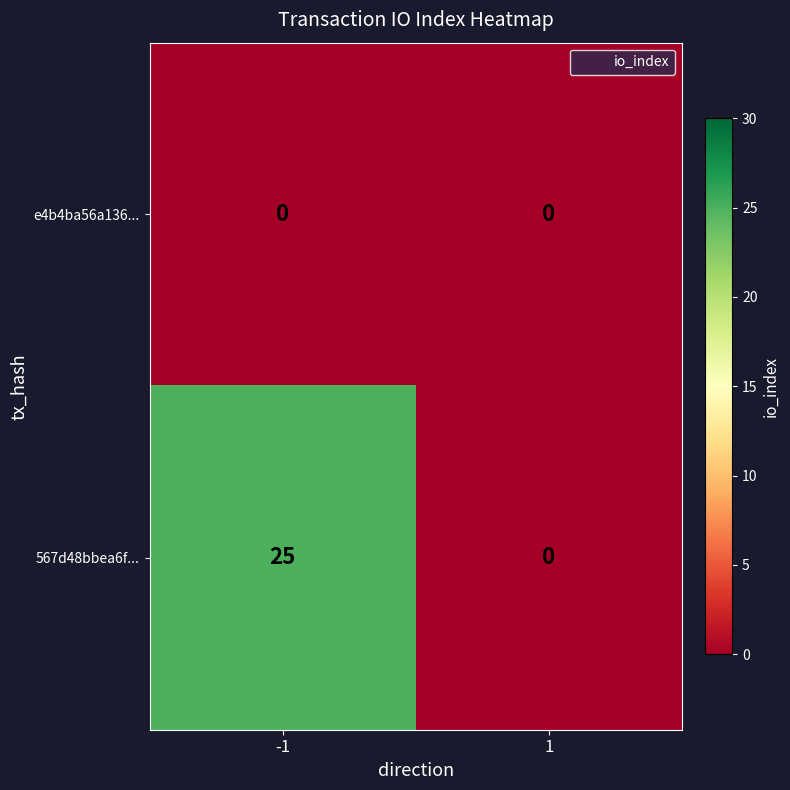

At -1, list the series in order from smallest to largest.

e4b4ba56a136..., 567d48bbea6f...